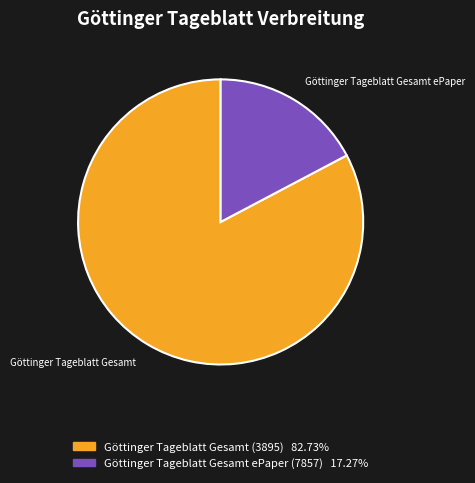

What is the smallest slice in the pie chart?

Göttinger Tageblatt Gesamt ePaper (7857)